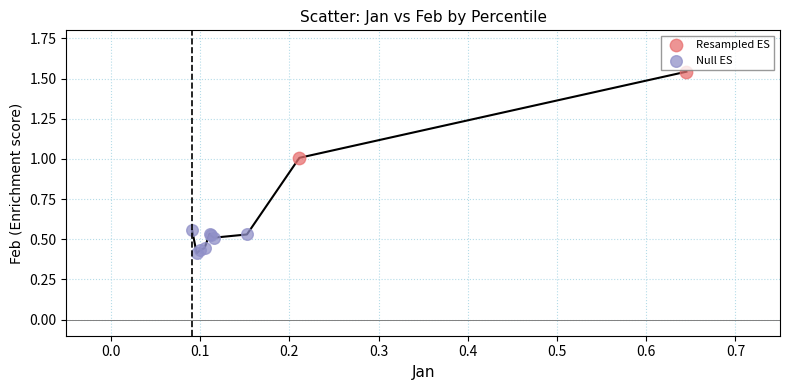

What are all the series names shown in the legend?

Resampled ES, Null ES